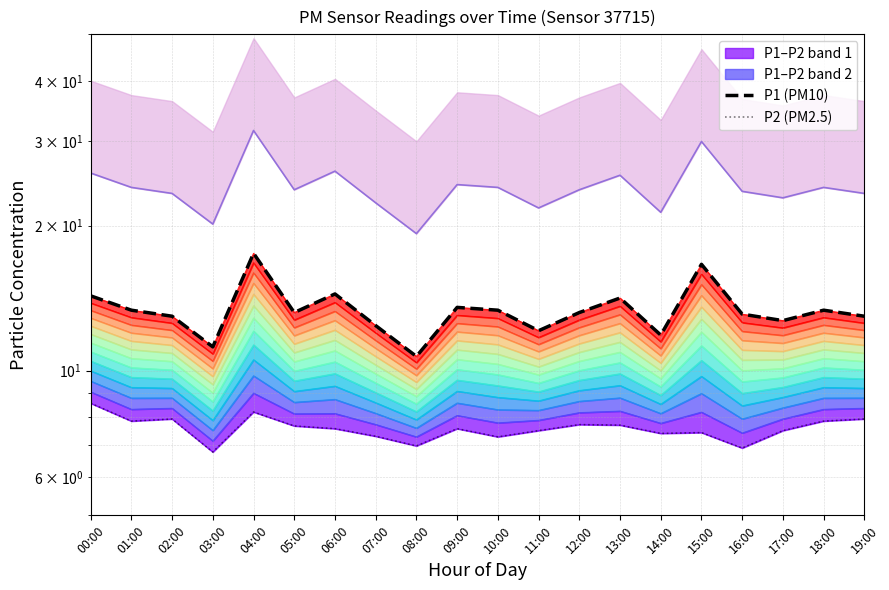

What is the sum of the P1 (PM10) values at 07:00 and 03:00?

23.6